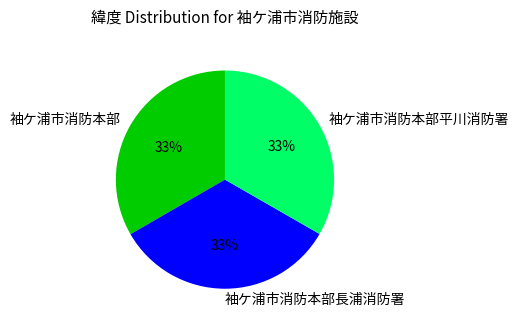

True or false: 袖ケ浦市消防本部平川消防署 accounts for 26% of the total.

False